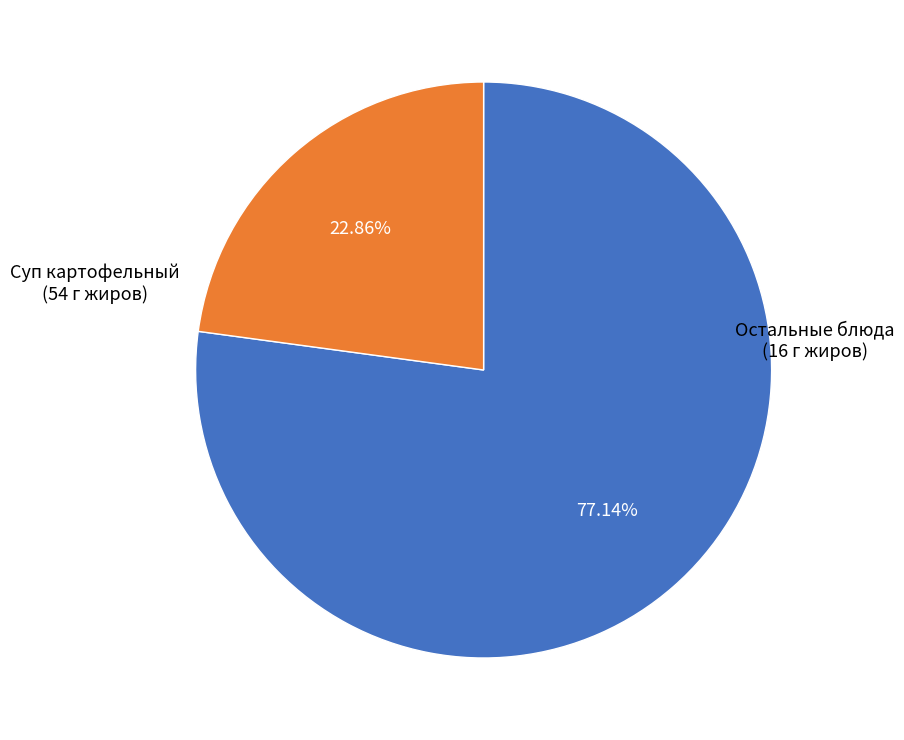

Does any single category account for the majority?

Yes